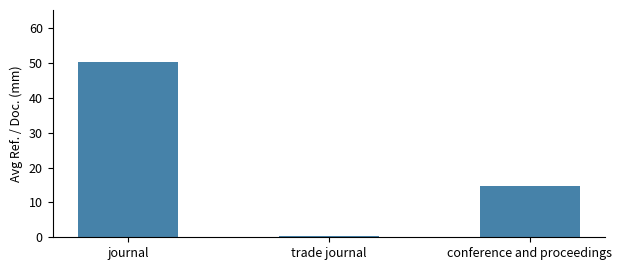

The value at conference and proceedings is 21.2. True or false?

False